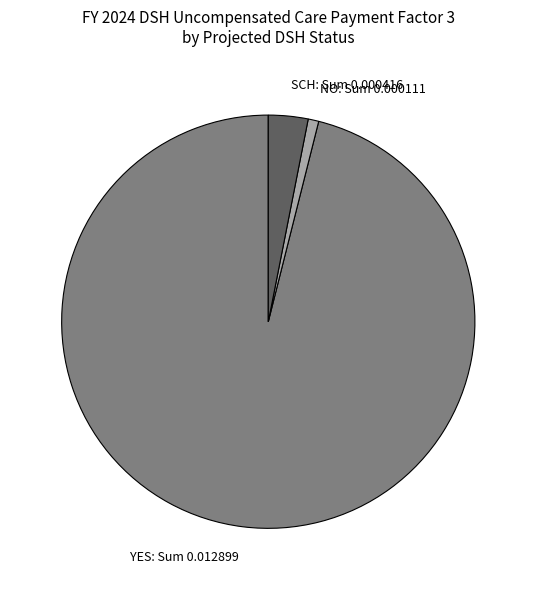

Do NO: Sum 0.000111 and SCH: Sum 0.000416 together represent more than half of the pie?

No